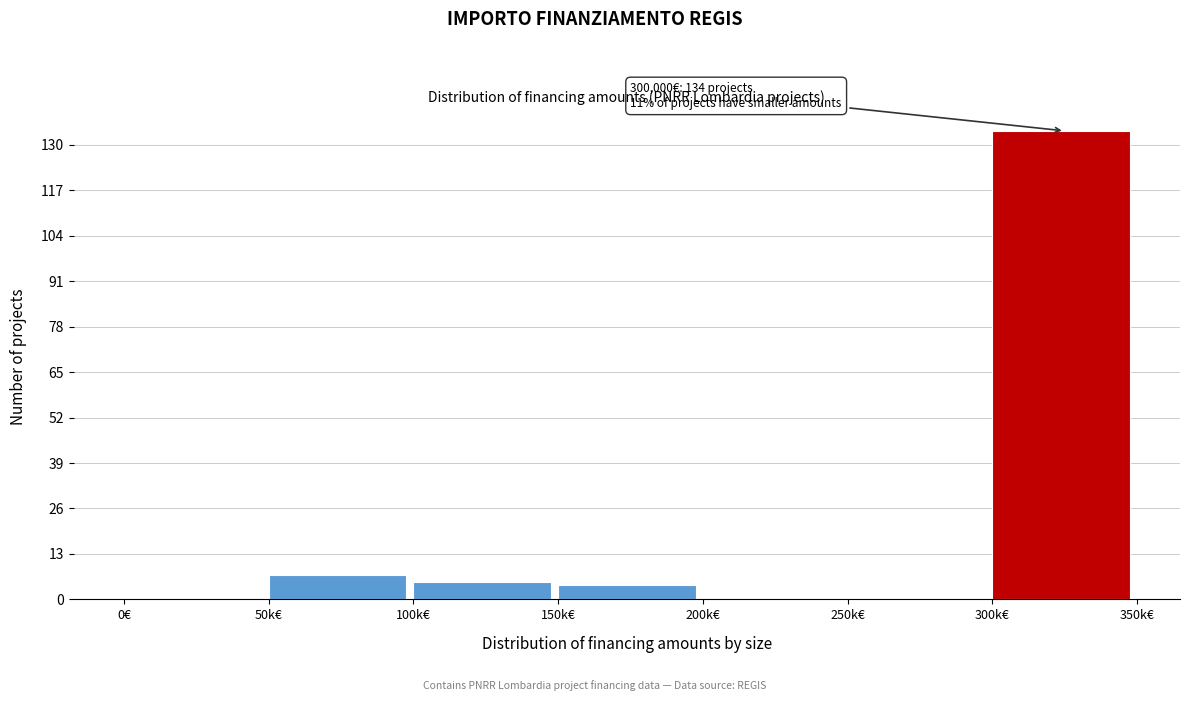

Reading left to right, extract all data points from this chart.

0€=0	50k€=7	100k€=5	150k€=4	200k€=0	250k€=0	300k€=134